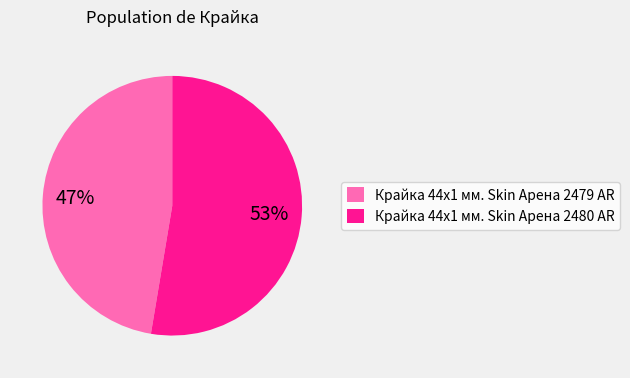

Is there a majority slice in this chart?

Yes